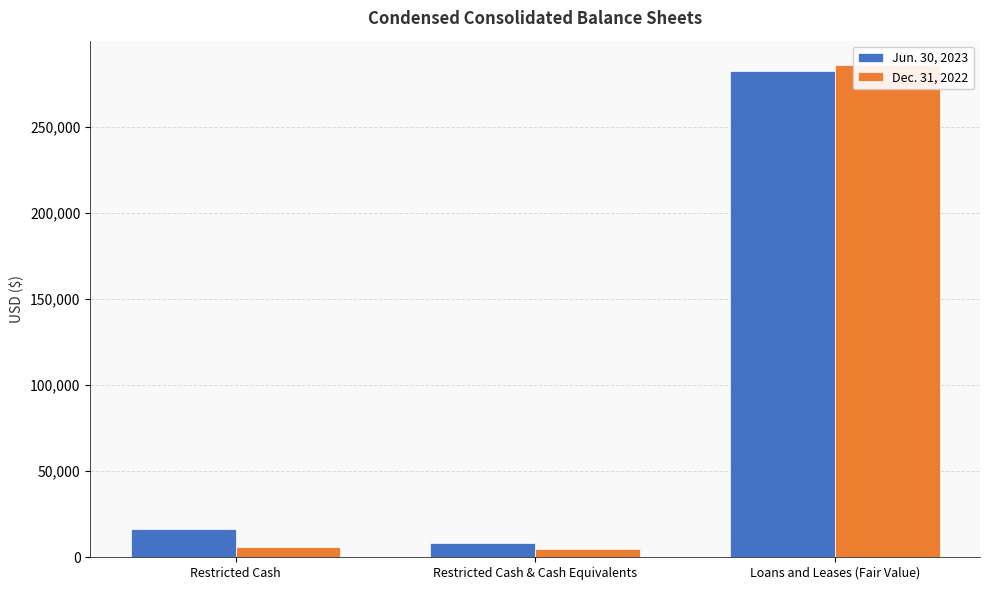

At Restricted Cash, list the series in order from largest to smallest.

Jun. 30, 2023, Dec. 31, 2022